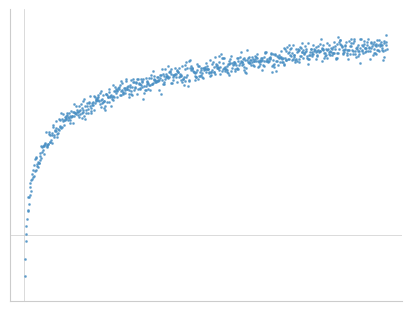

What is the label of the 5th point from the right?

10370.0